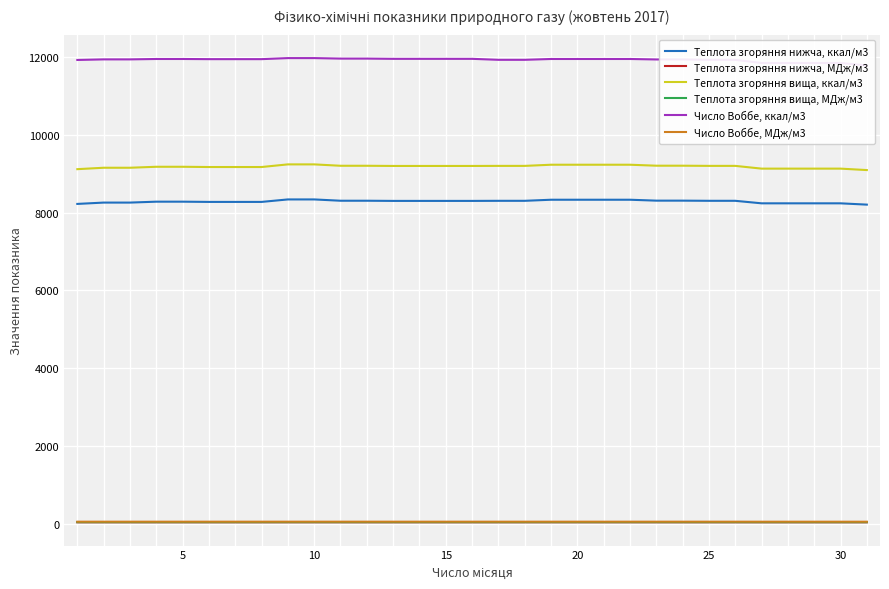

What is the highest value of the Теплота згоряння нижча, ккал/м3 series?

8342.9